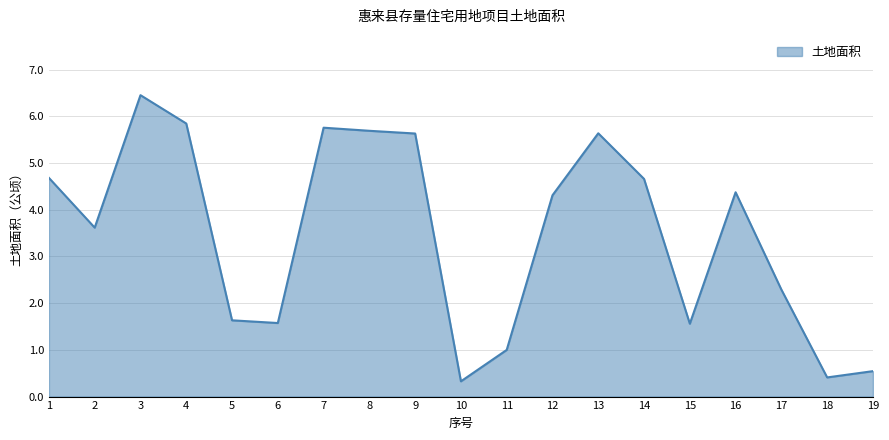

Which label corresponds to the largest value in the chart?

3